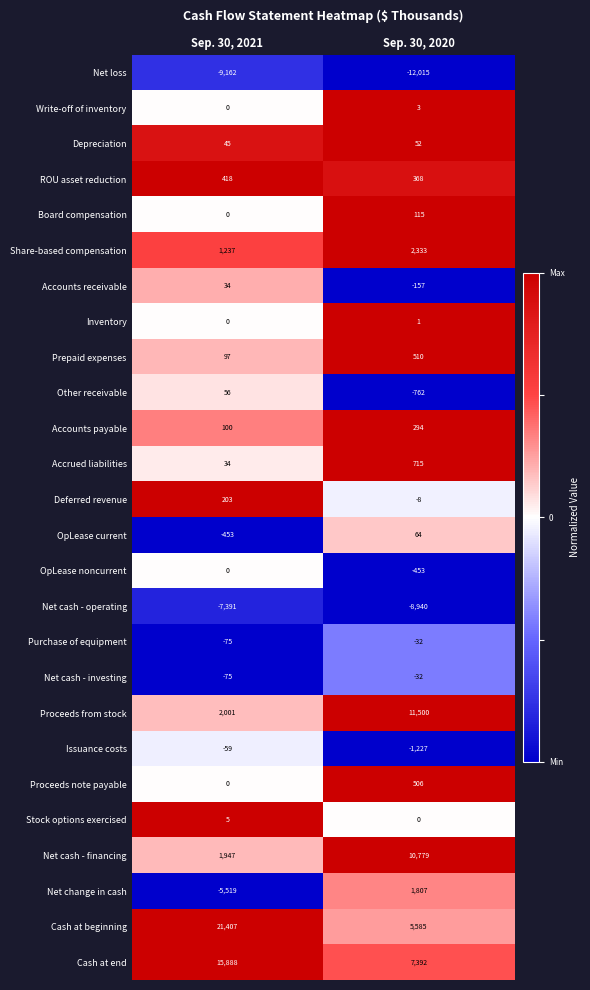

What is the sum of the Accounts payable values at Sep. 30, 2020 and Sep. 30, 2021?

394